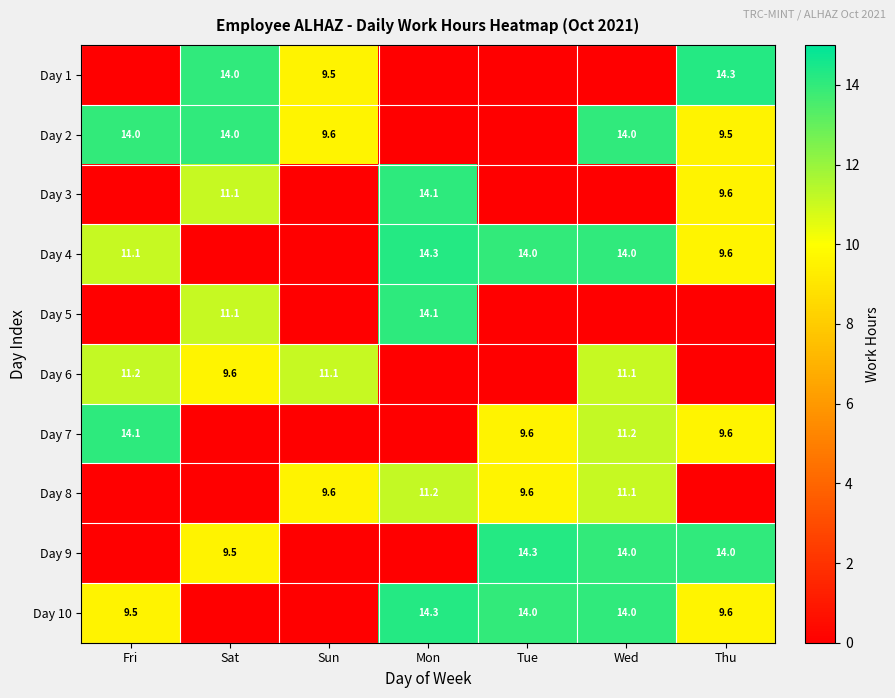

True or false: Day 8 has a value of 6.4 at Sun.

False